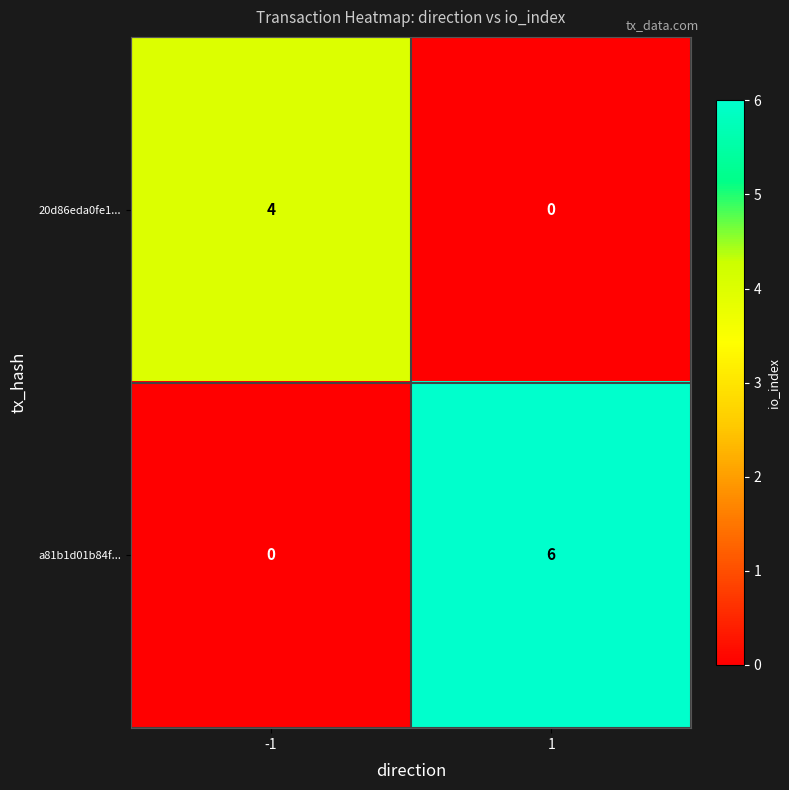

What is the average value of the a81b1d01b84f... series?

3